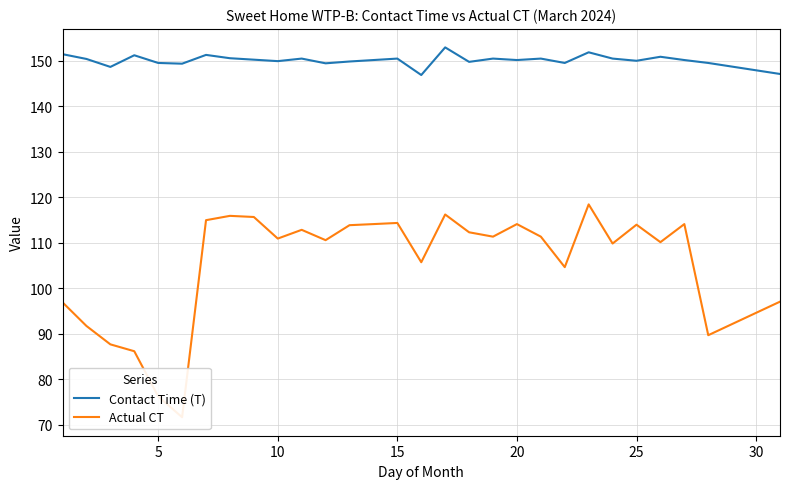

The Actual CT series shows 133.9 at 28. True or false?

False